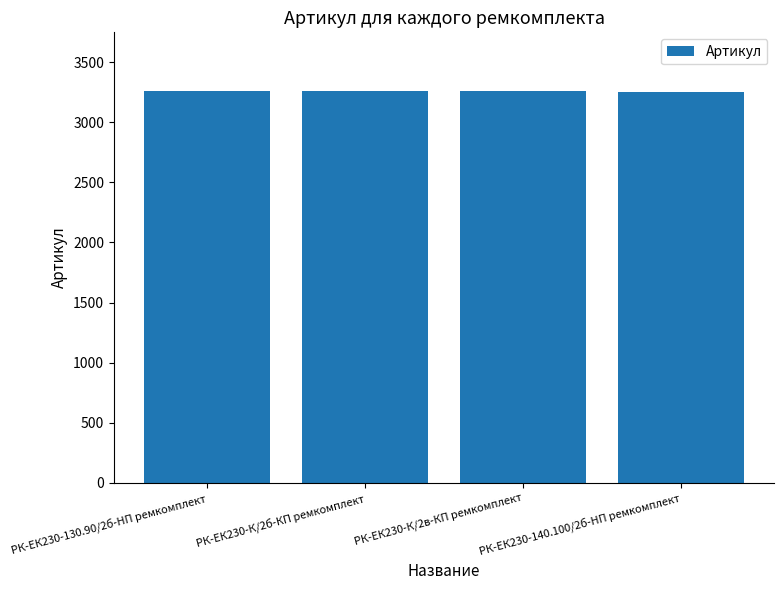

Approximately how many times larger is the value at РК-ЕК230-140.100/2б-HП ремкомплект compared to РК-ЕК230-К/2б-КП ремкомплект?

1.0